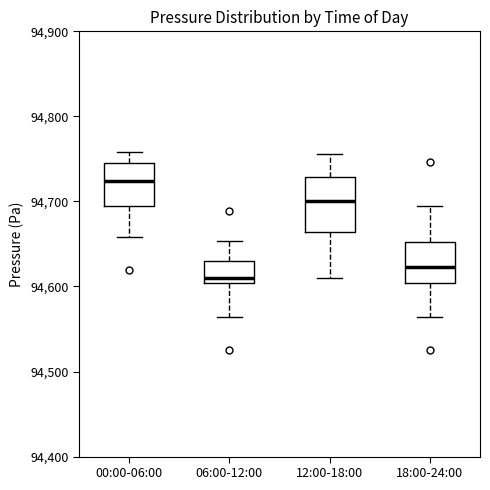

Reading left to right, transcribe this box plot: for each box, give where its median line is, the range the box spans, and where its two whiskers end, as read against the y-axis. The values are not printed on the chart, so give them approximately, as read against the axis.

00:00-06:00: median 94720, box 94700 to 94740, whiskers 94660 to 94760
06:00-12:00: median 94610, box 94600 to 94630, whiskers 94560 to 94650
12:00-18:00: median 94700, box 94660 to 94730, whiskers 94610 to 94760
18:00-24:00: median 94620, box 94600 to 94650, whiskers 94560 to 94700